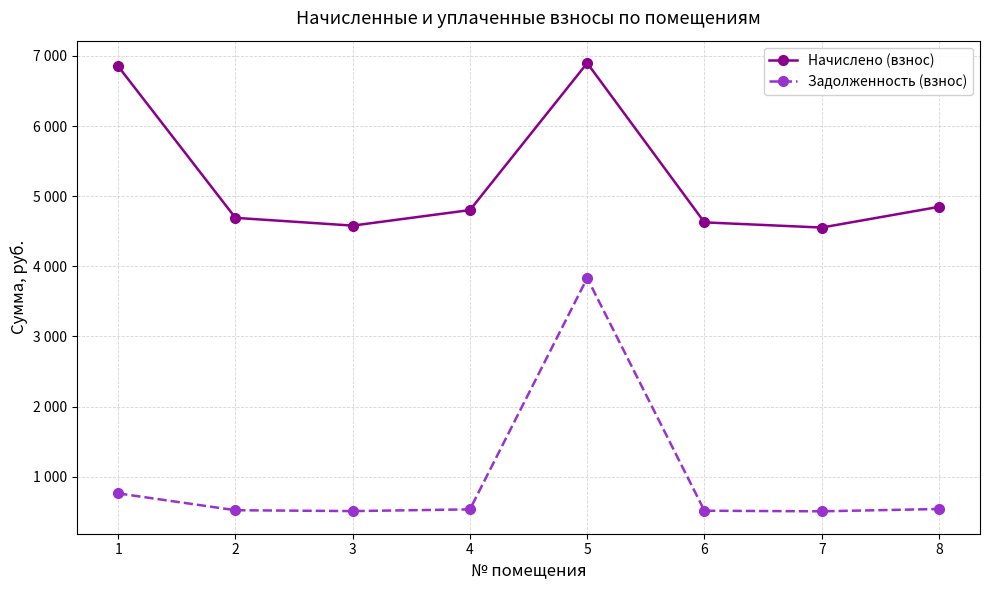

What are all the series names shown in the legend?

Начислено (взнос), Задолженность (взнос)